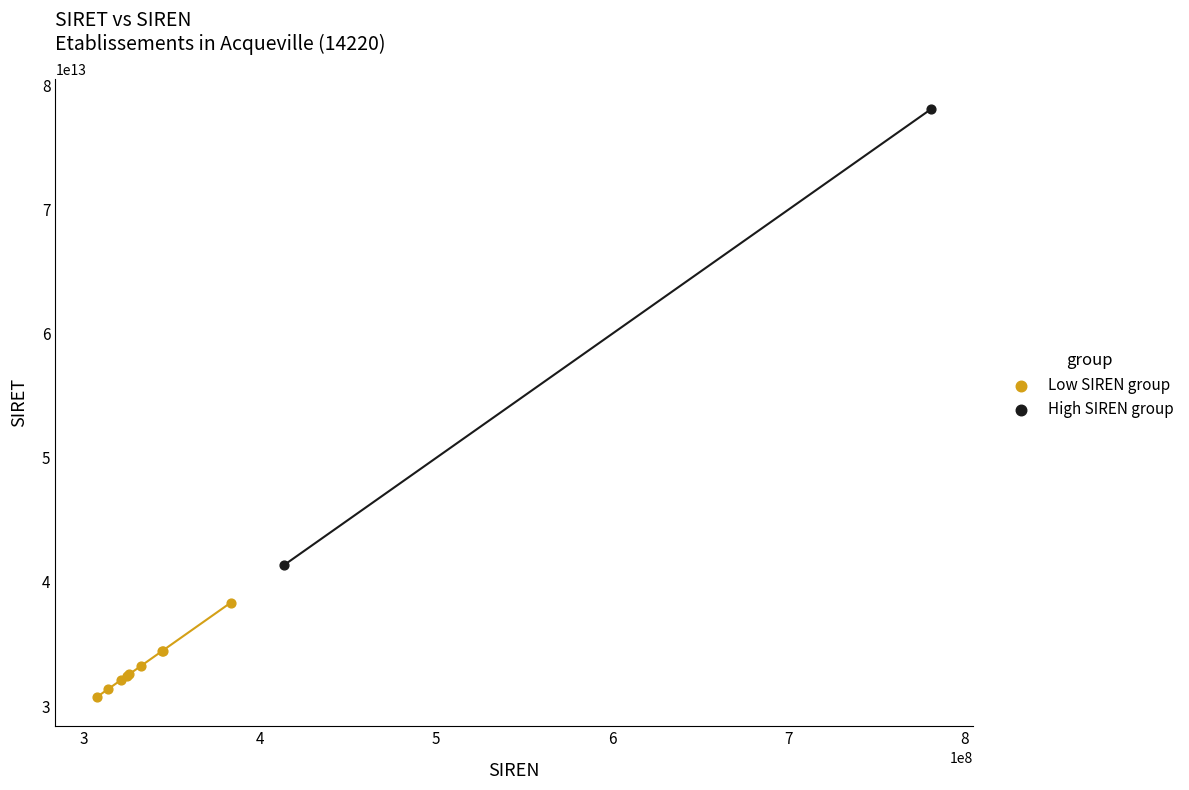

What are all the series names shown in the legend?

Low SIREN group, High SIREN group